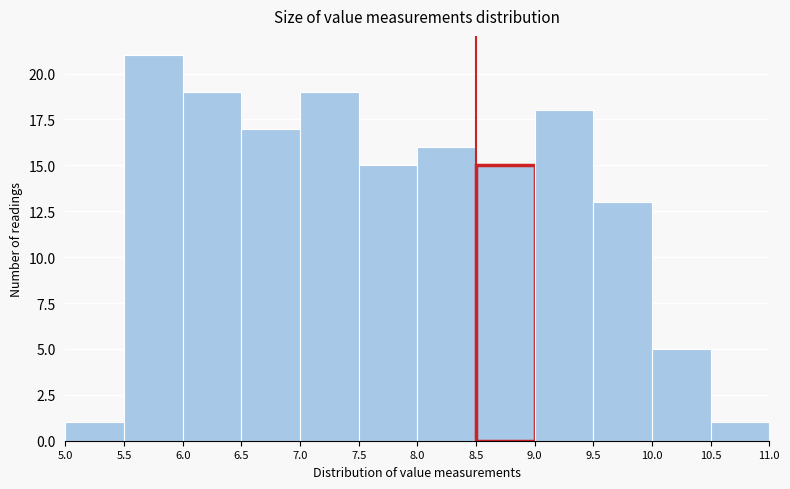

Over which range of the x-axis is the bar tallest?

5.5 to 6.0